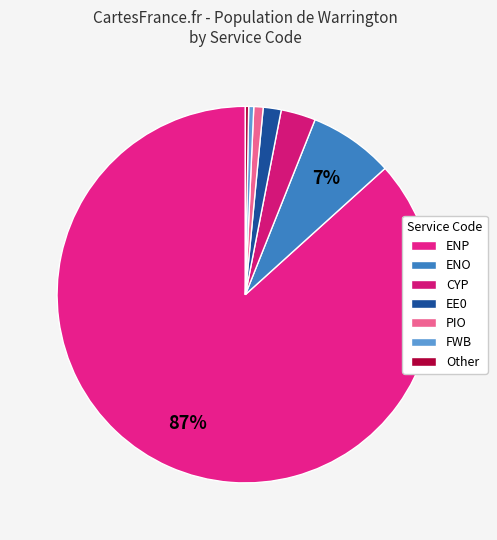

How many slices are in this pie chart?

7